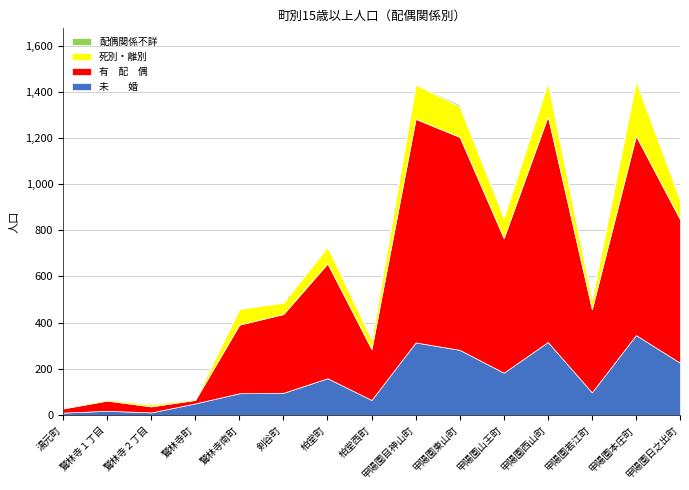

At which category is the sum across all series the highest?

甲陽園本庄町